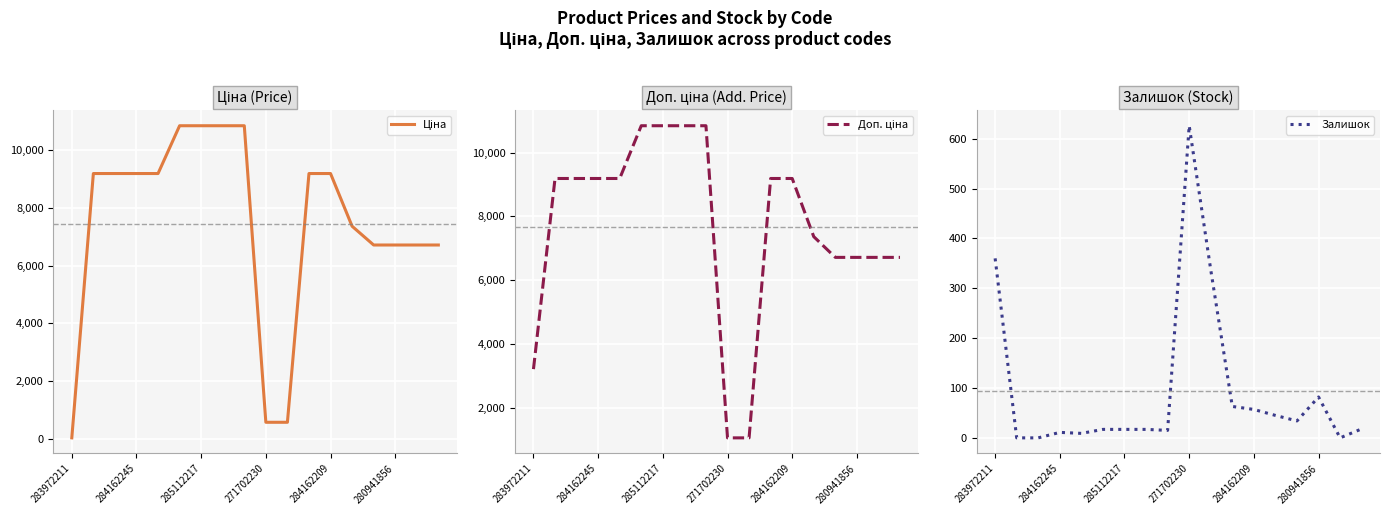

At which label does Залишок reach its peak?

271702230